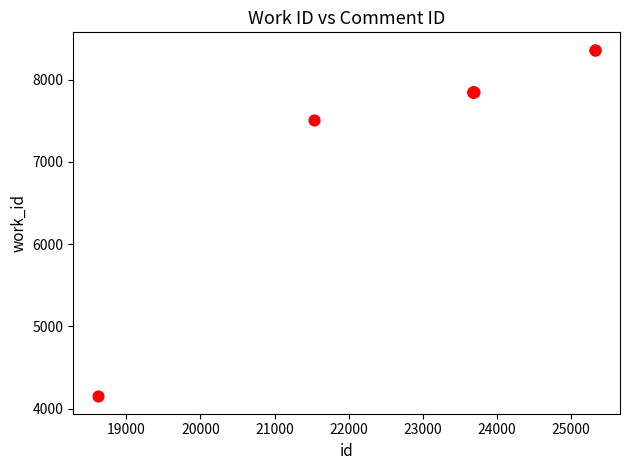

What Y value in the scatter plot is closest to 6256?

7511